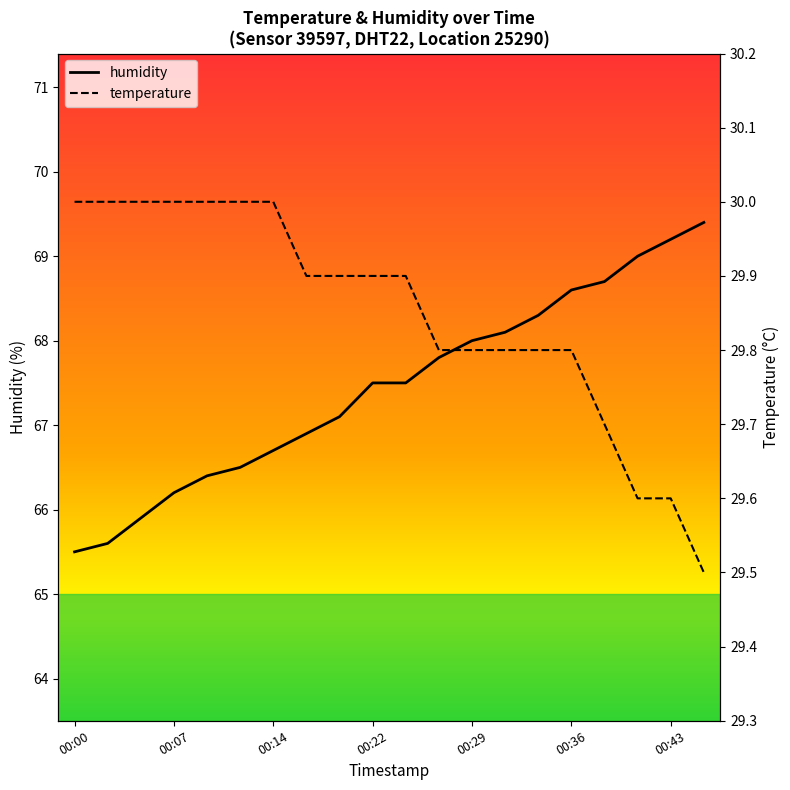

True or false: humidity has a value of 66.7 at 00:14.

True